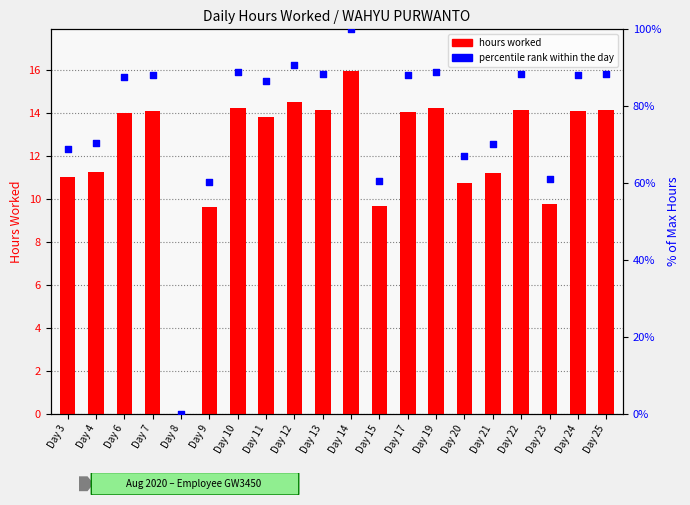

What is the total value across all series at Day 15?

70.2